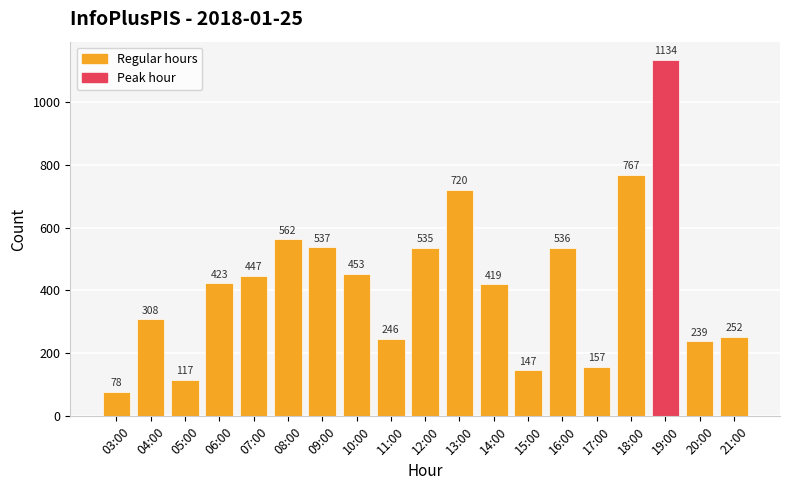

True or false: the data shows 537 at 09:00.

True